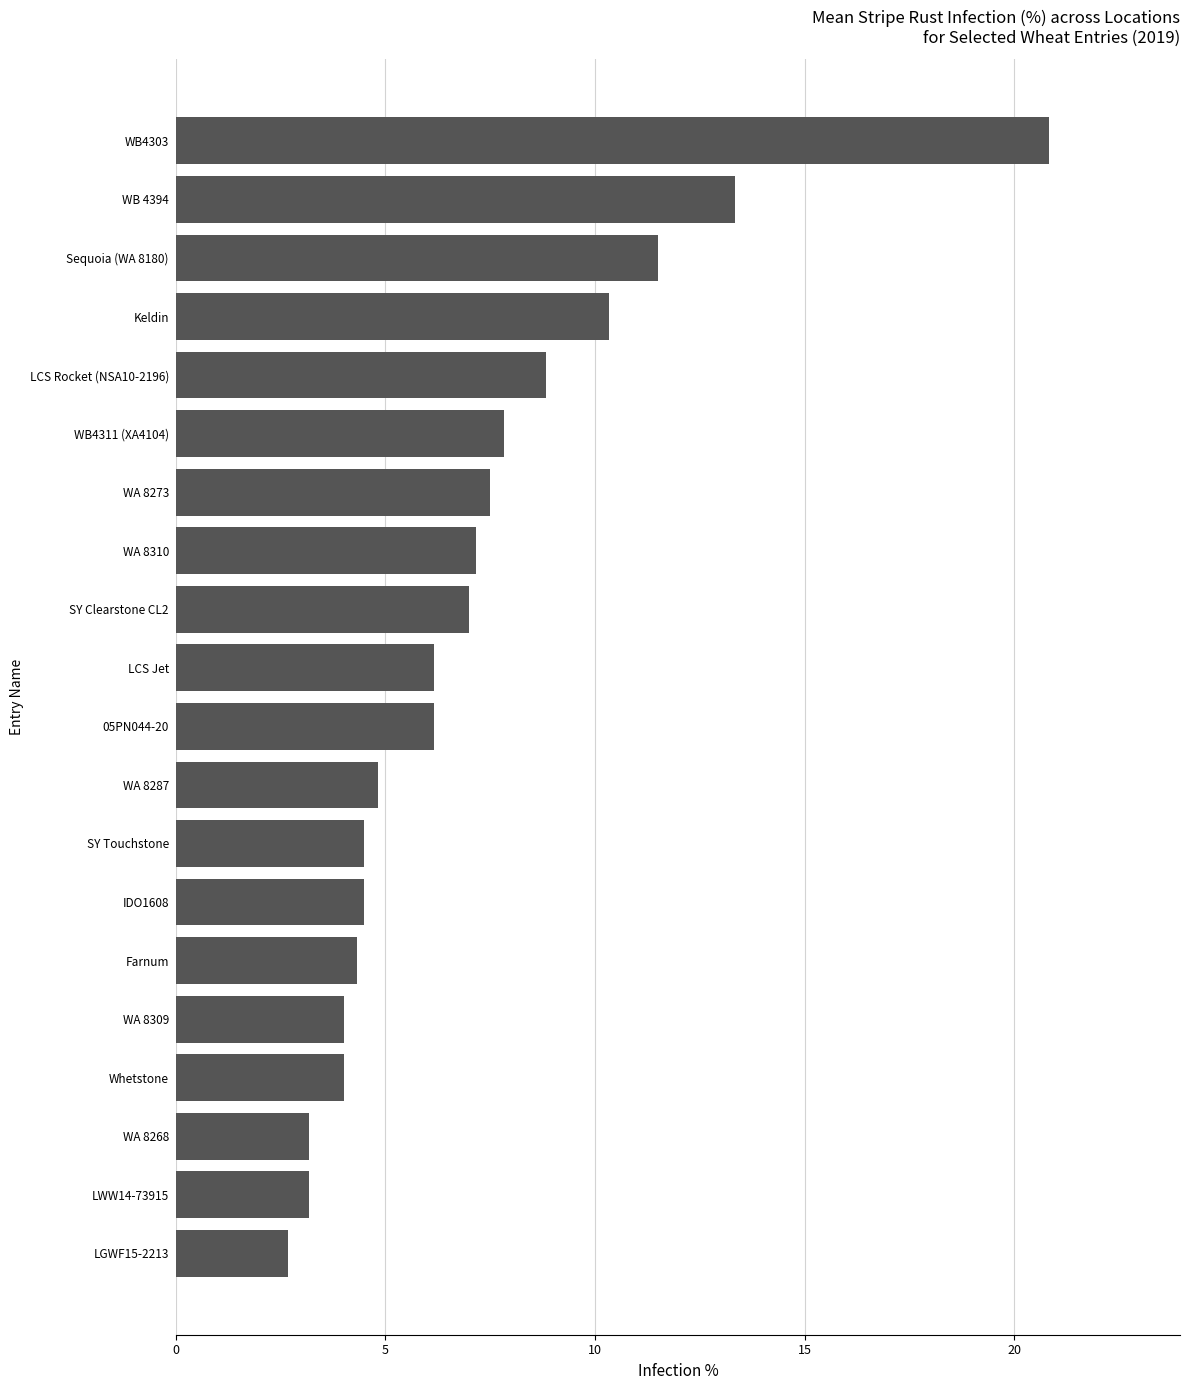

Count the number of values greater than 6.

11